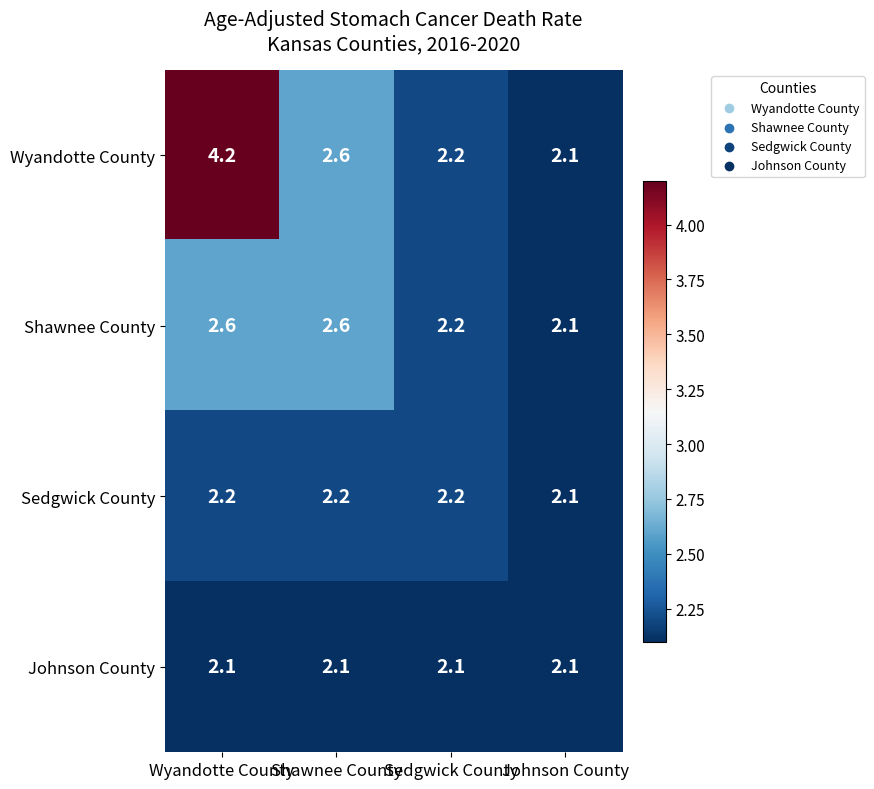

The value of Wyandotte County at Shawnee County is 2.6. True or false?

True